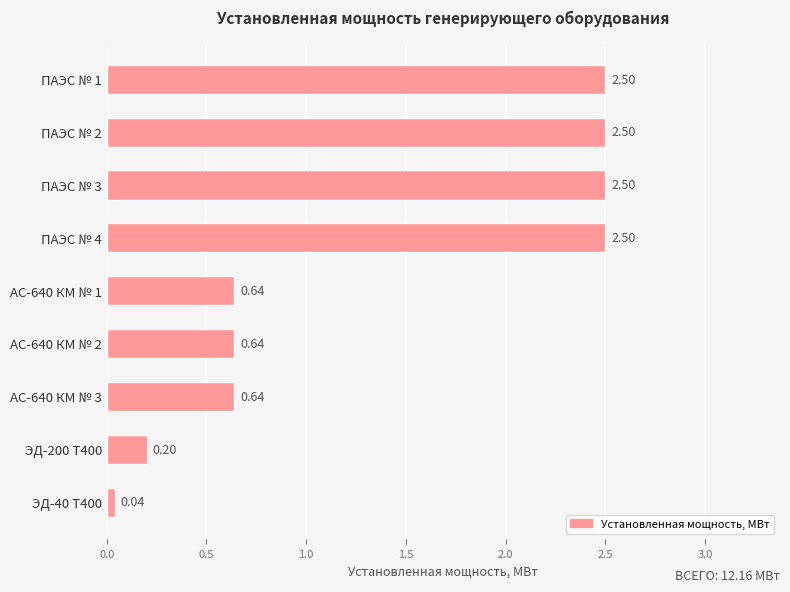

What is the ratio of the value at ПАЭС № 1 to the value at ПАЭС № 2?

1.0